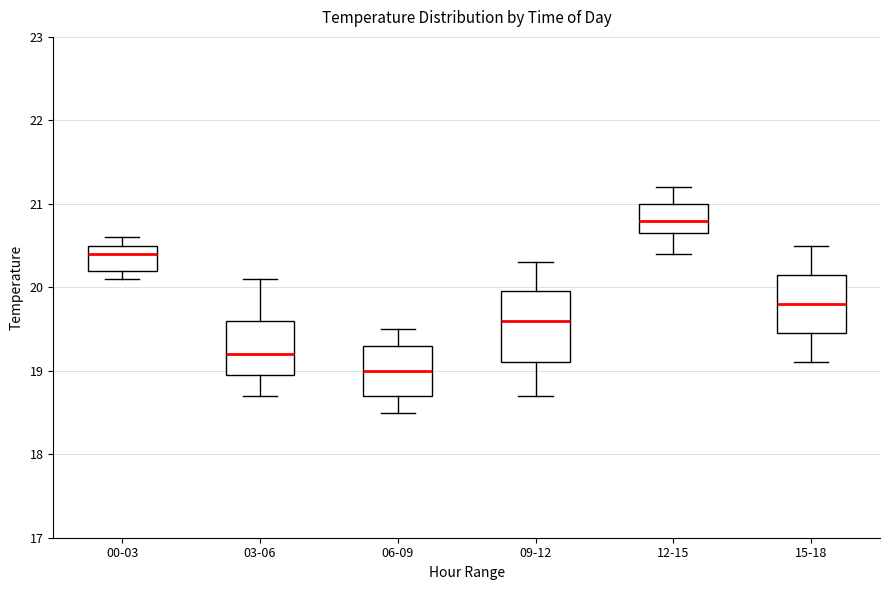

Which box has the highest median line?

12-15